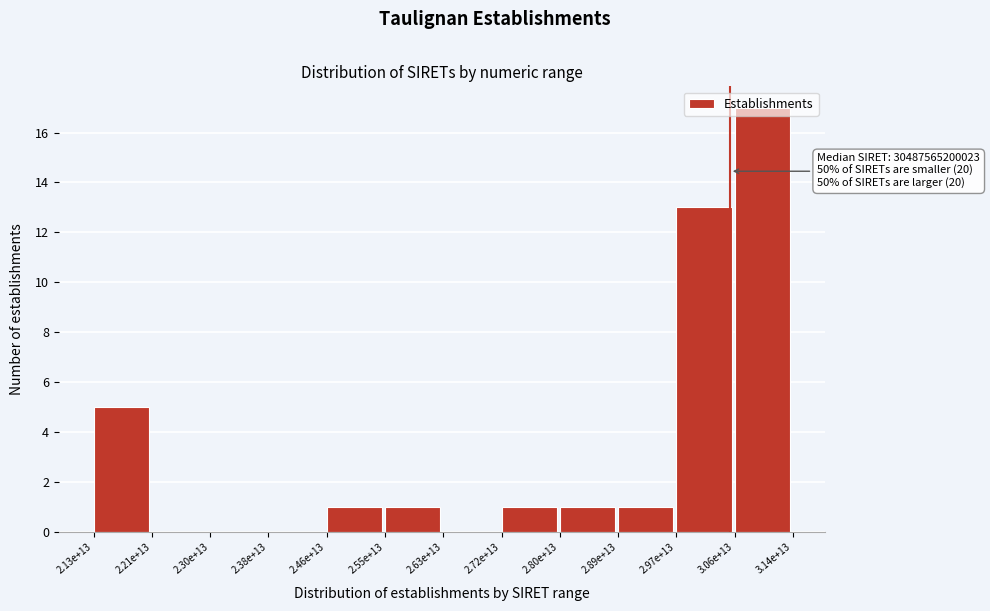

At which label is the value closest to 8?

2.13e+13